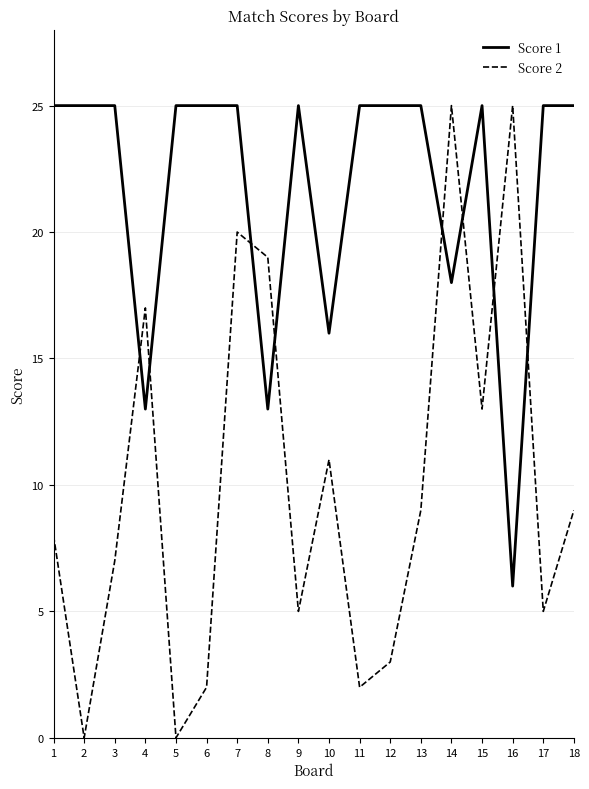

At how many categories does at least one series exceed 2?

18